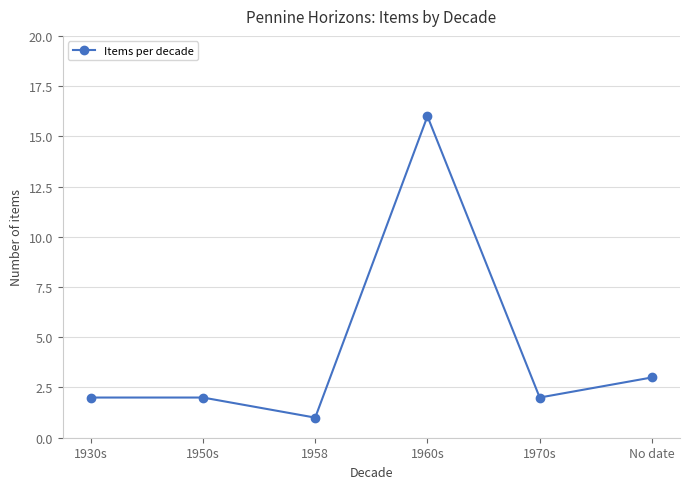

Where is the data nearest to the value 8?

No date